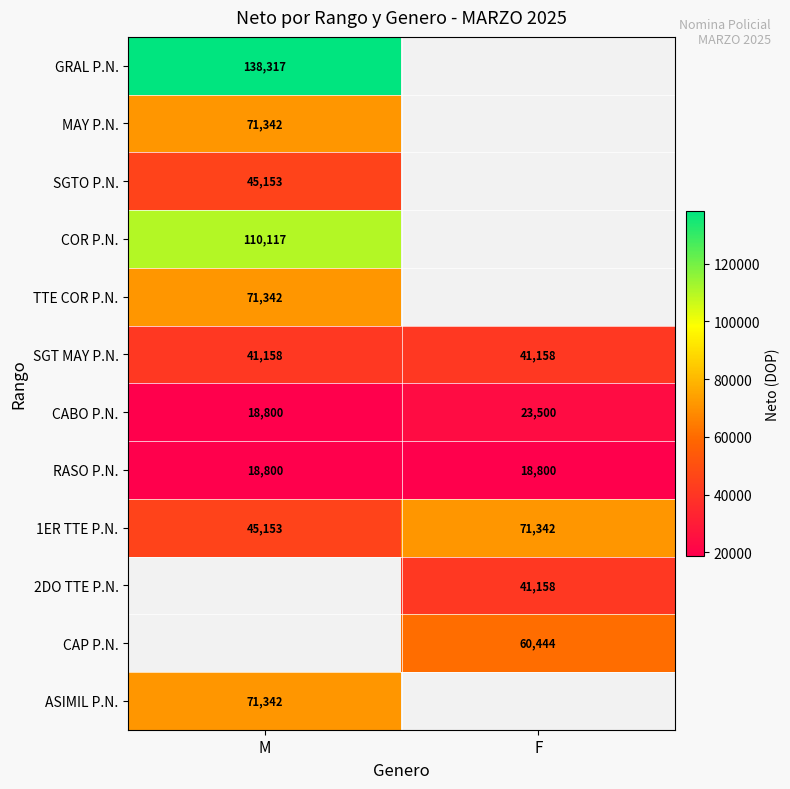

True or false: RASO P.N. has a value of 29255.3 at M.

False